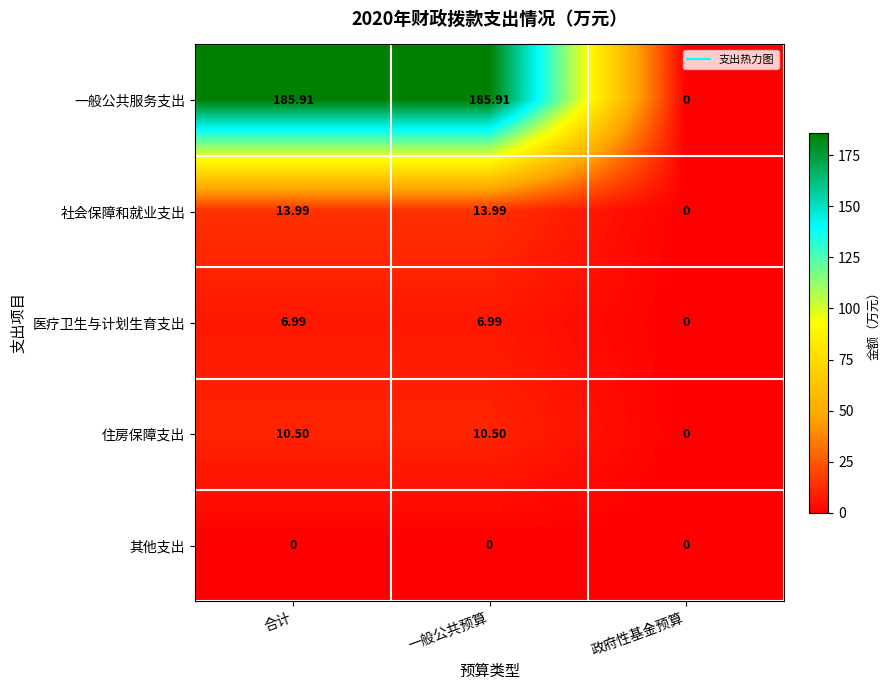

At which label does 社会保障和就业支出 first exceed 13?

合计